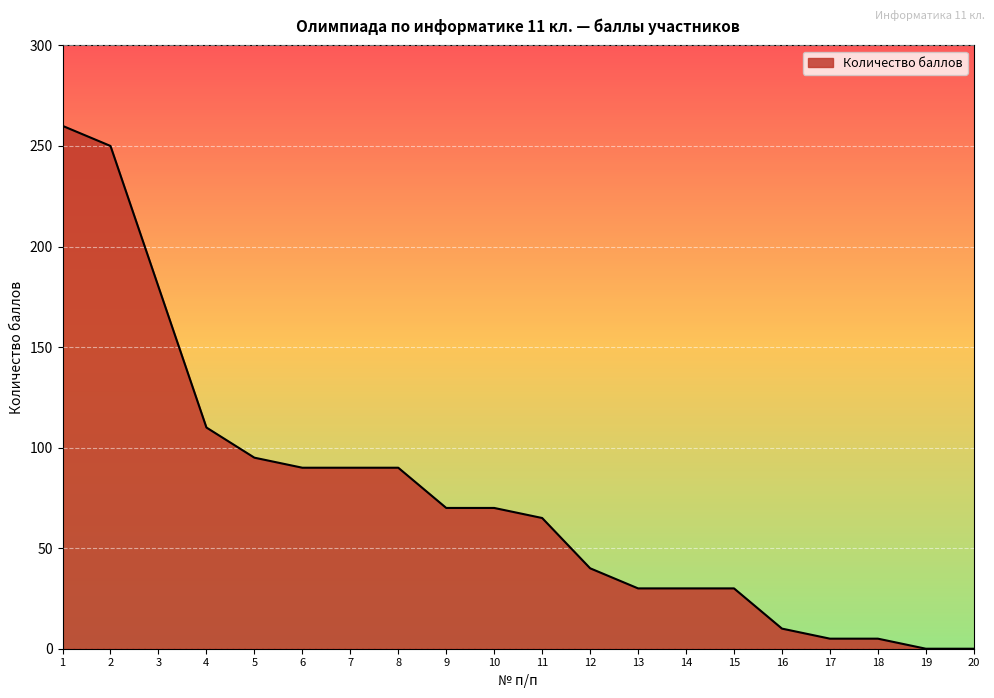

What is the difference between the maximum and minimum values?

260